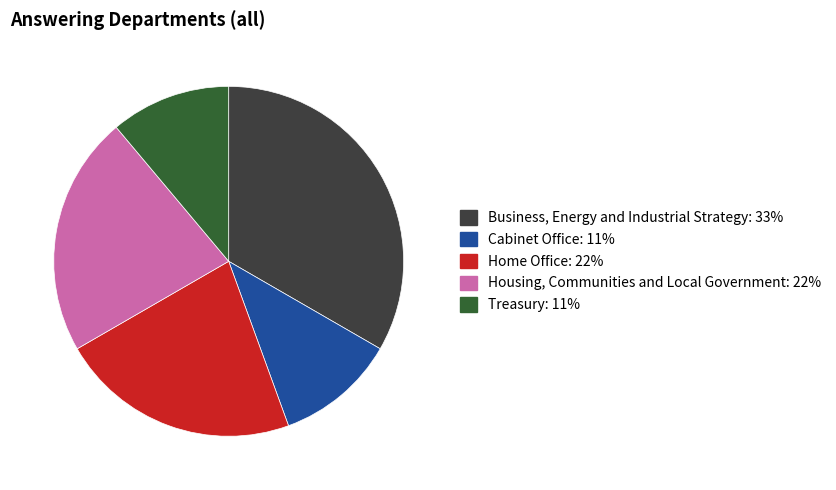

Between Home Office and Cabinet Office, which is larger?

Home Office